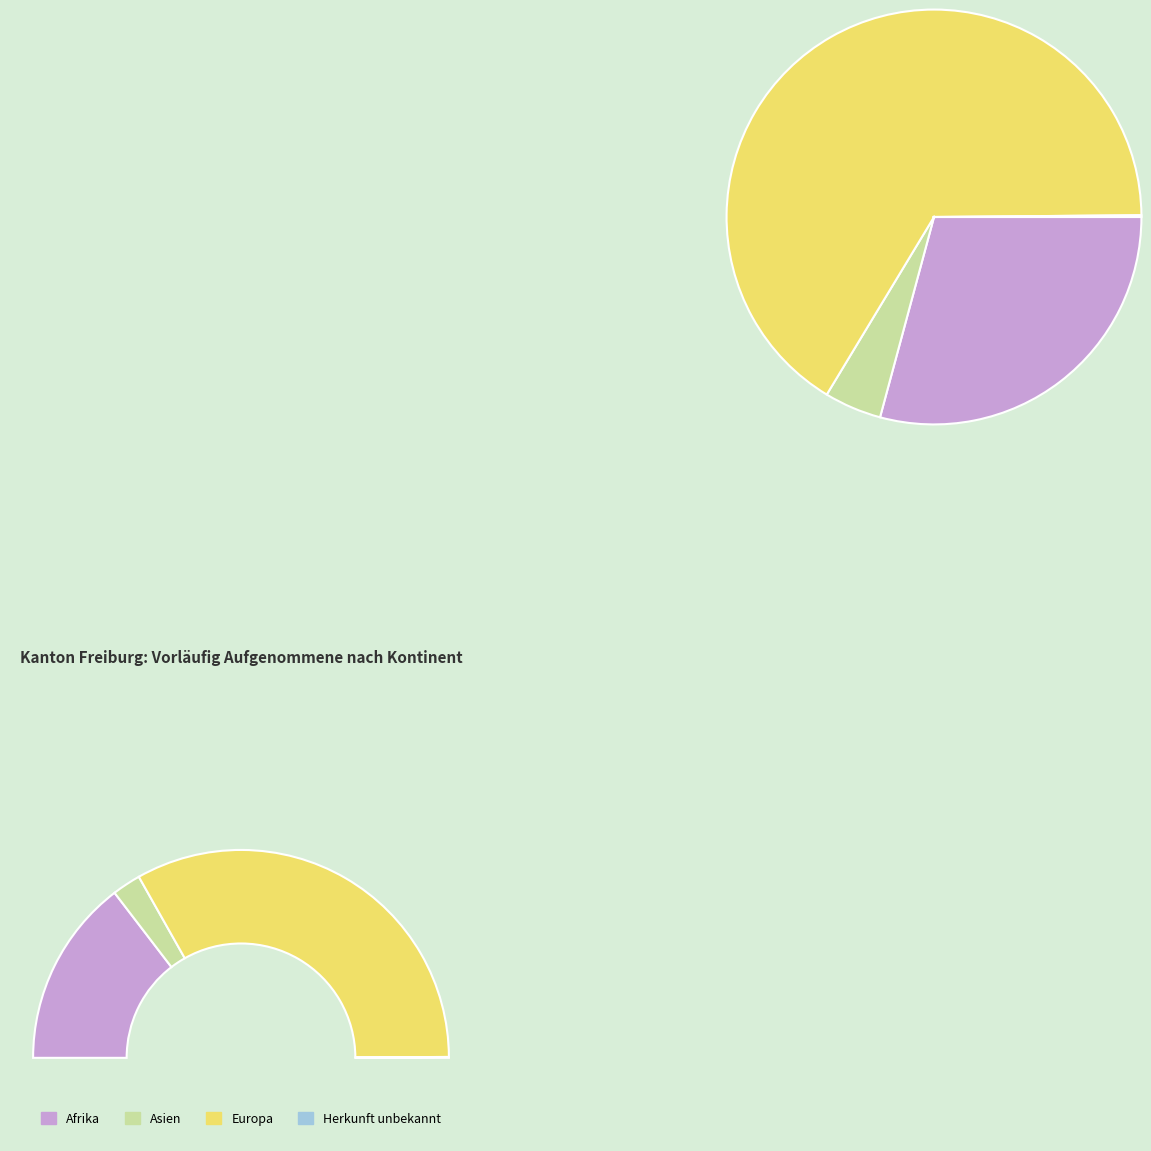

What is the majority slice?

Europa